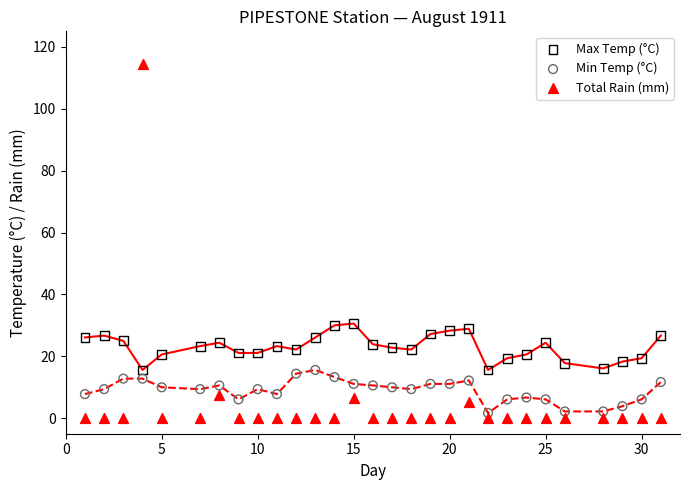

What are all the series names shown in the legend?

Max Temp (°C), Min Temp (°C), Total Rain (mm)